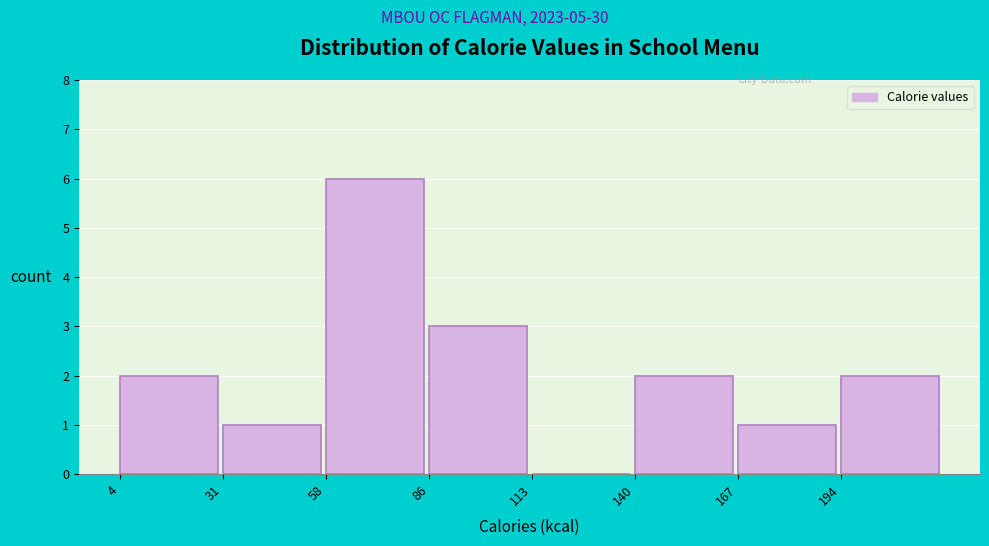

Reading left to right, list every bar in this chart as the range it spans on the x-axis followed by its height. Neither the bar edges nor the heights are printed on the chart, so give them approximately, as read against the axes.

5 to 30: 2
30 to 60: 1
60 to 85: 6
85 to 115: 3
115 to 140: 0
140 to 170: 2
170 to 195: 1
195 to 220: 2